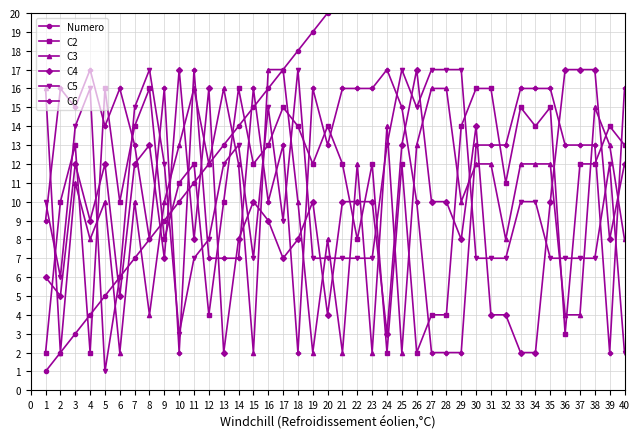

How many intersections are there between C5 and C6?

15